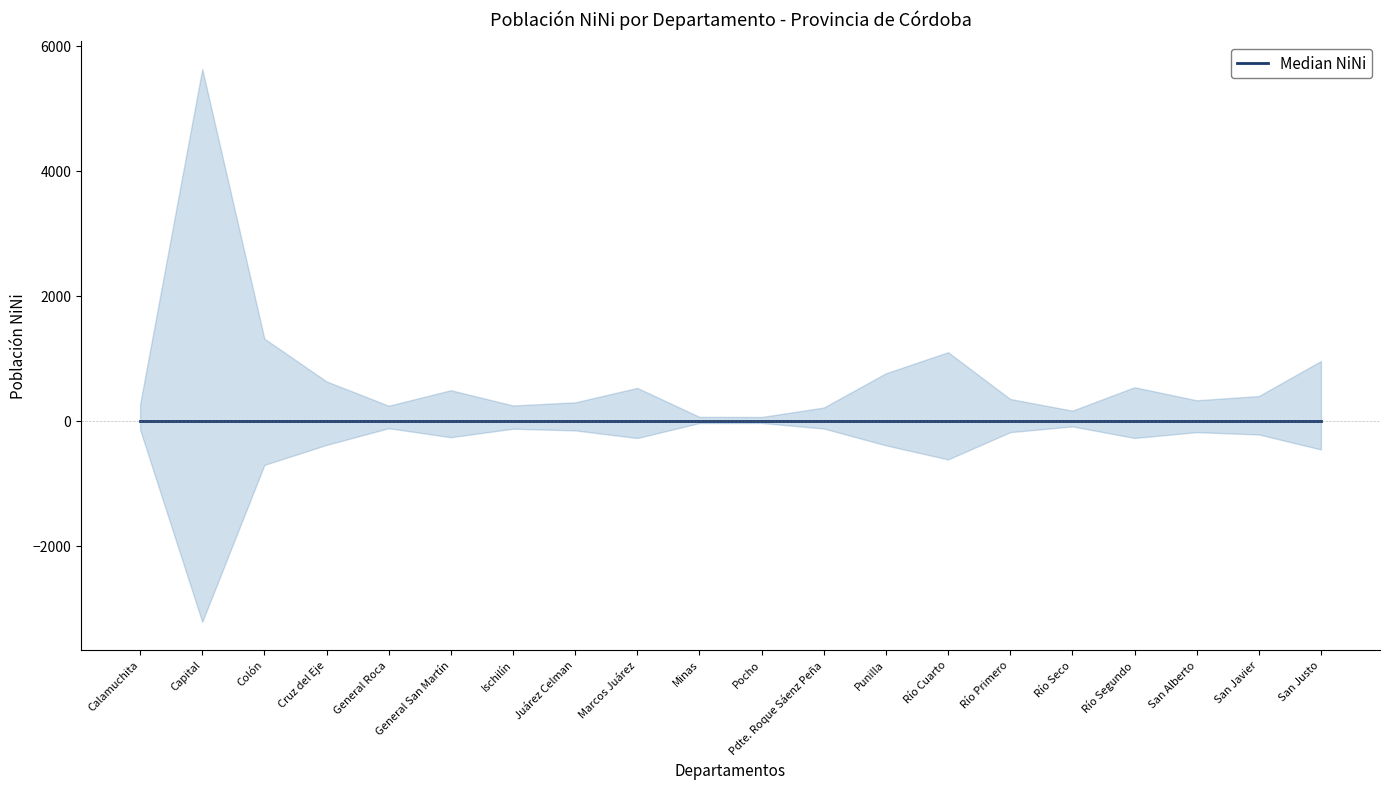

At how many categories does at least one series exceed 97?

18